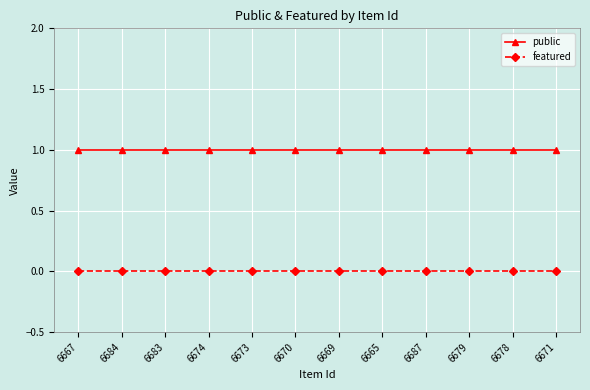

Reading left to right, list all the values displayed in this chart.

public: 6667=1	6684=1	6683=1	6674=1	6673=1	6670=1	6669=1	6665=1	6687=1	6679=1	6678=1	6671=1
featured: 6667=0	6684=0	6683=0	6674=0	6673=0	6670=0	6669=0	6665=0	6687=0	6679=0	6678=0	6671=0